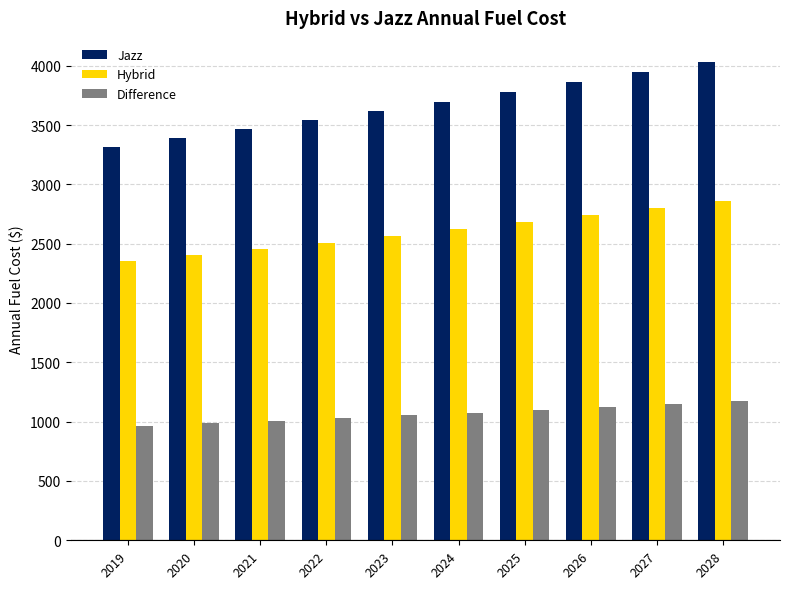

What is the difference between the highest and lowest values at 2019?

2350.9